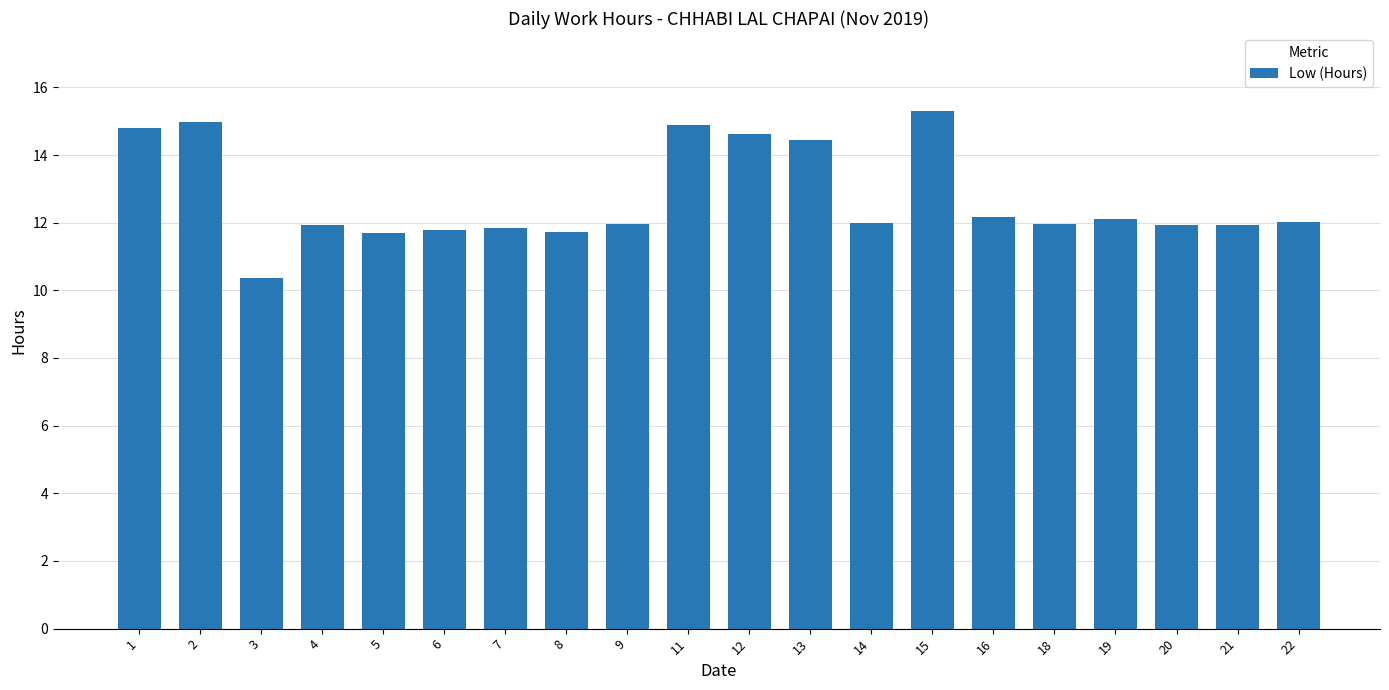

What is the minimum value shown in the chart?

10.4